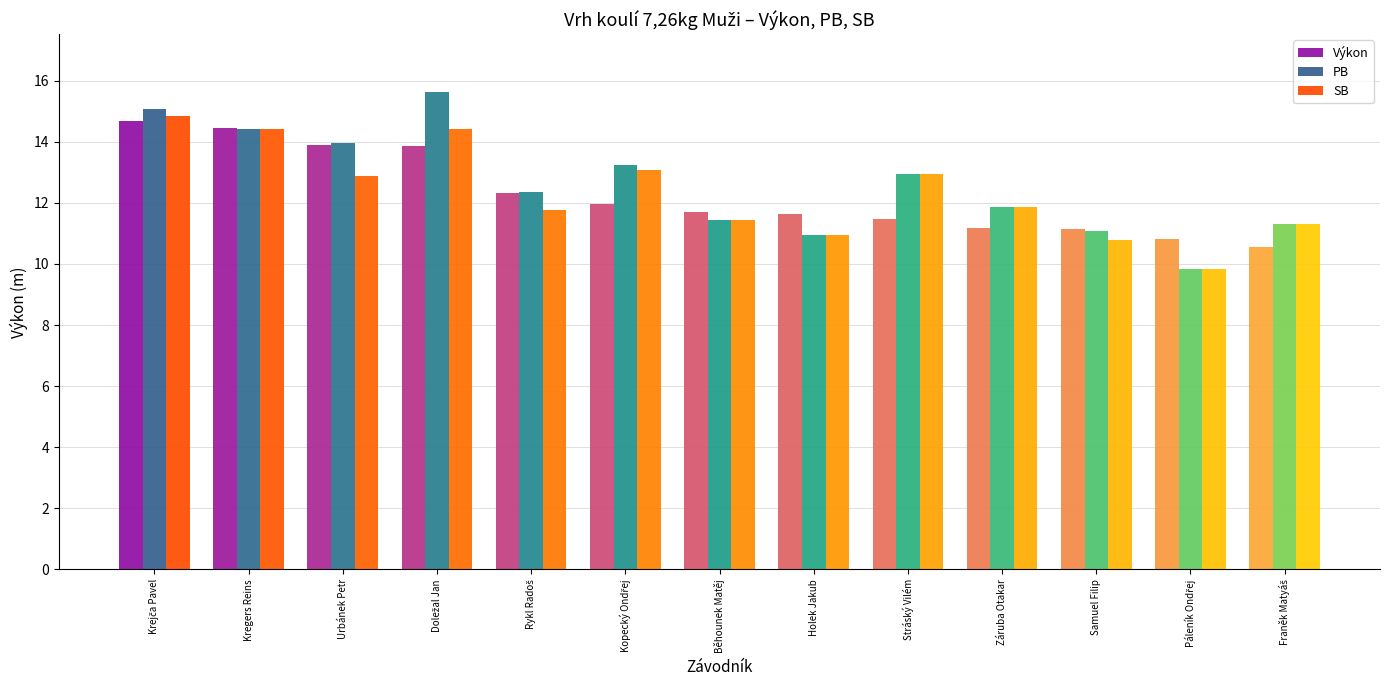

What is the minimum value for PB?

9.8